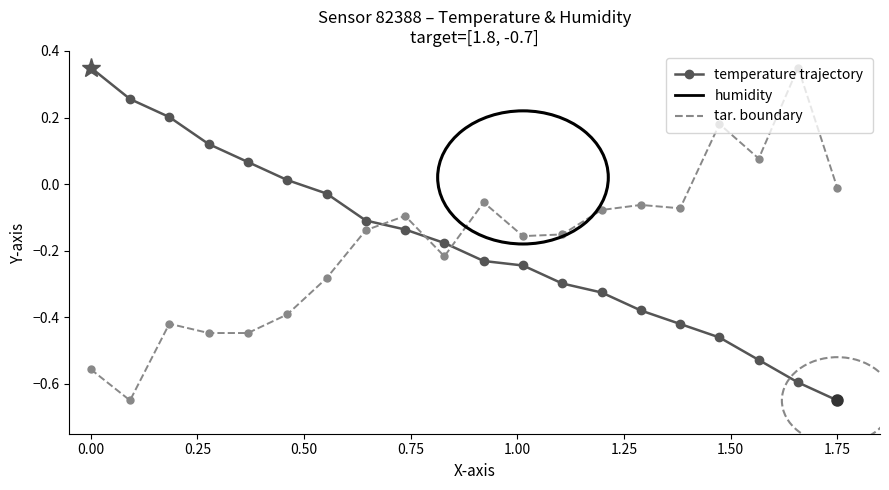

How many lines are shown in the chart?

2